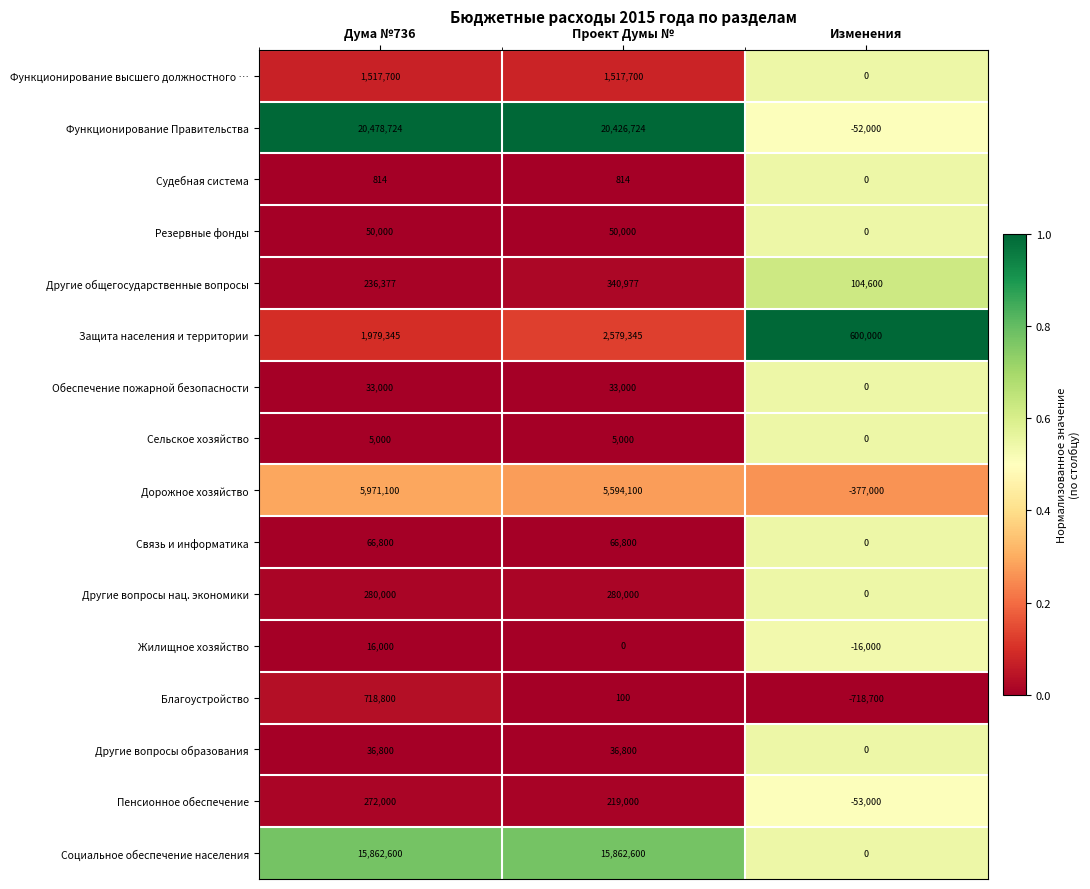

The value of Судебная система at Изменения is 280. True or false?

False